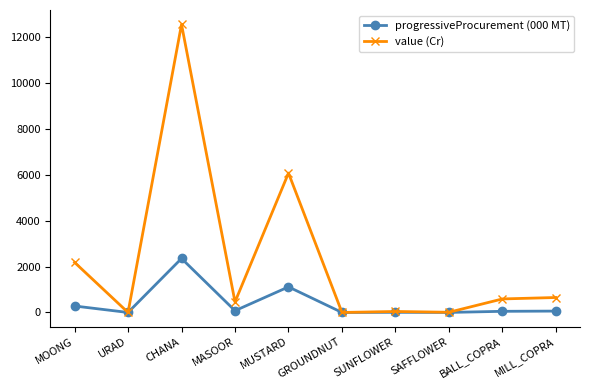

At which category does progressiveProcurement (000 MT) reach its first local valley?

URAD